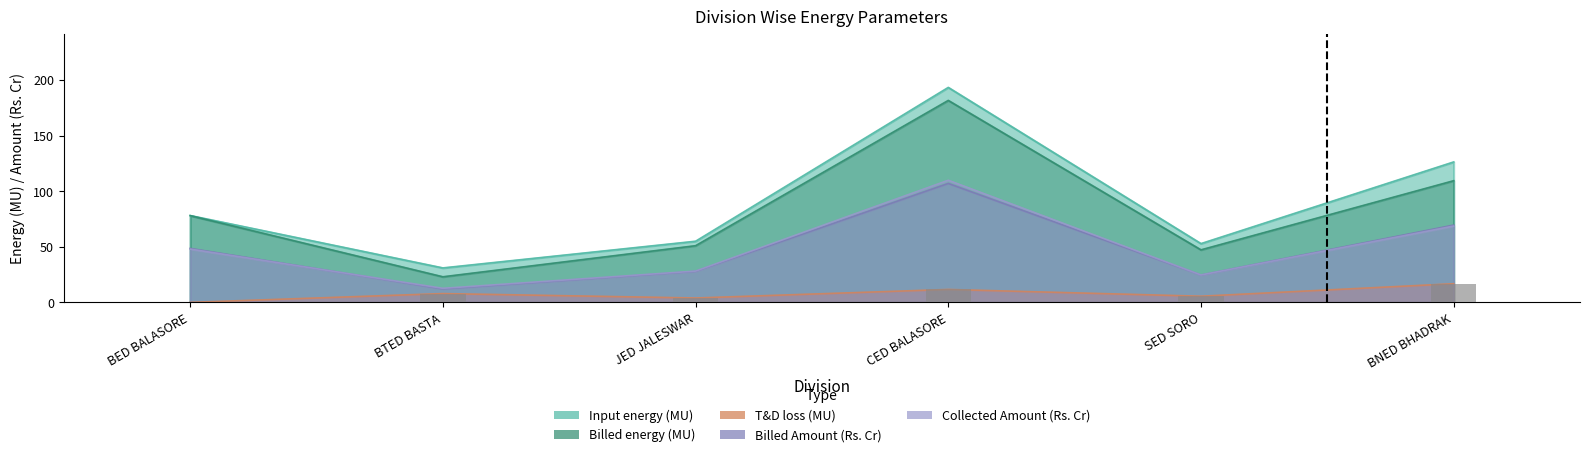

Between CED BALASORE and BED BALASORE, which is larger?

CED BALASORE